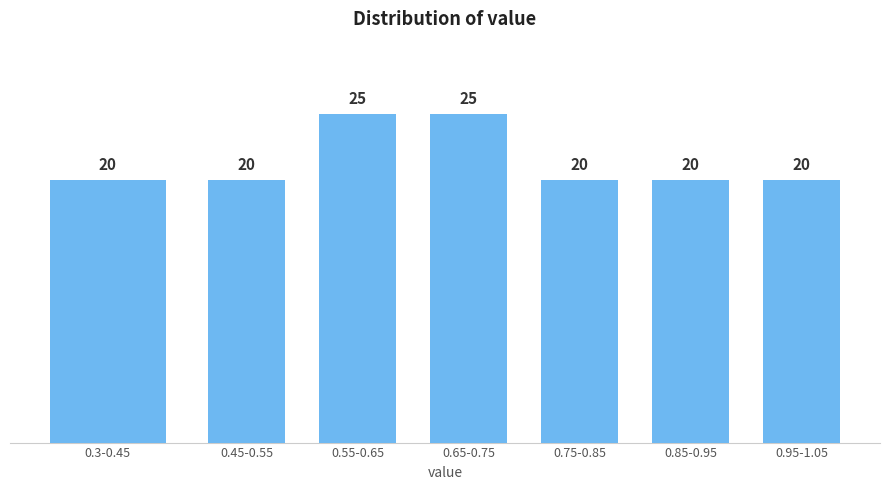

Reading left to right, list all the values displayed in this chart.

20	20	25	25	20	20	20